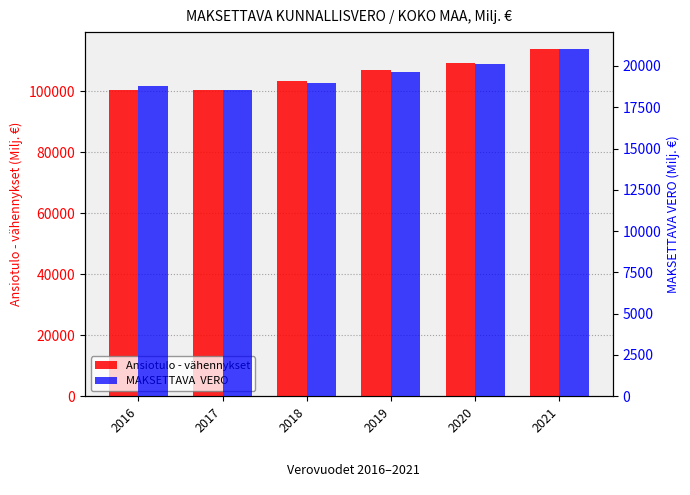

What is the total value across all series at 2018?

122331.9